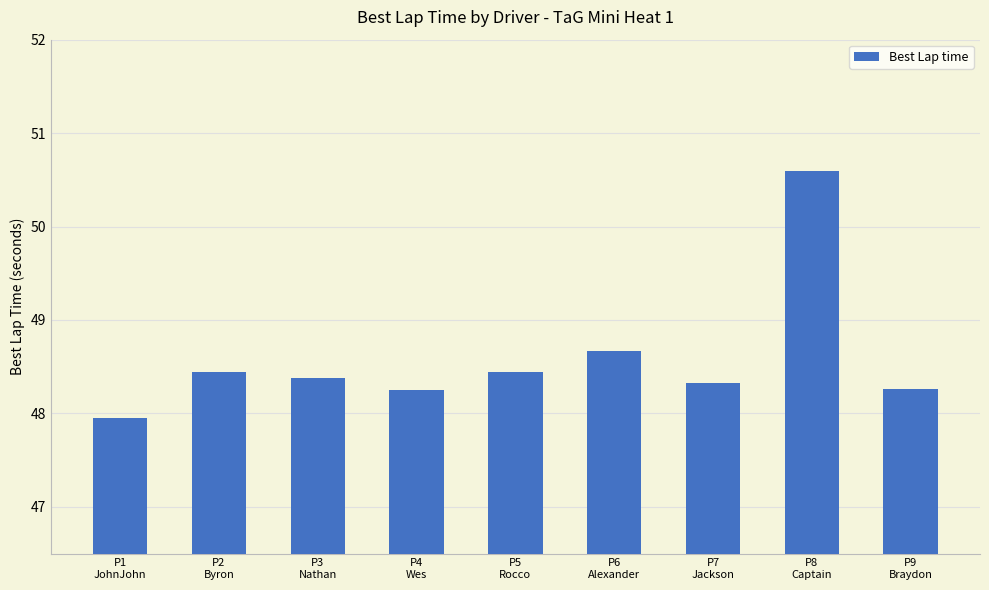

What is the label of the 4th bar from the left?

P4
Wes